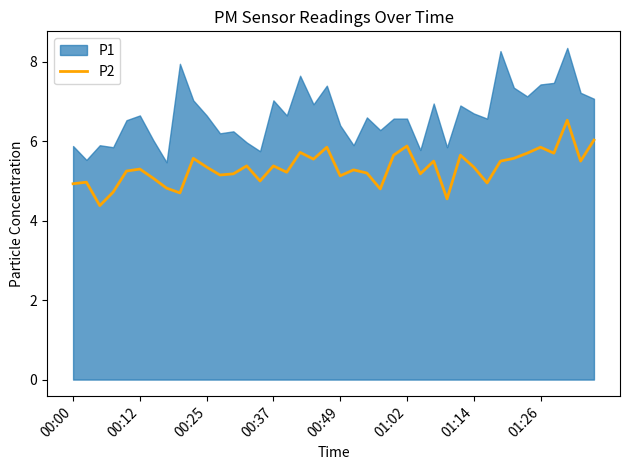

Between 27 and 32, which is larger?

27